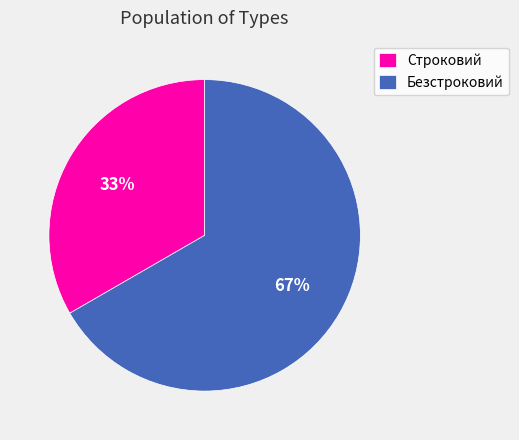

What percentage is the Безстроковий slice, to the nearest percent?

67%